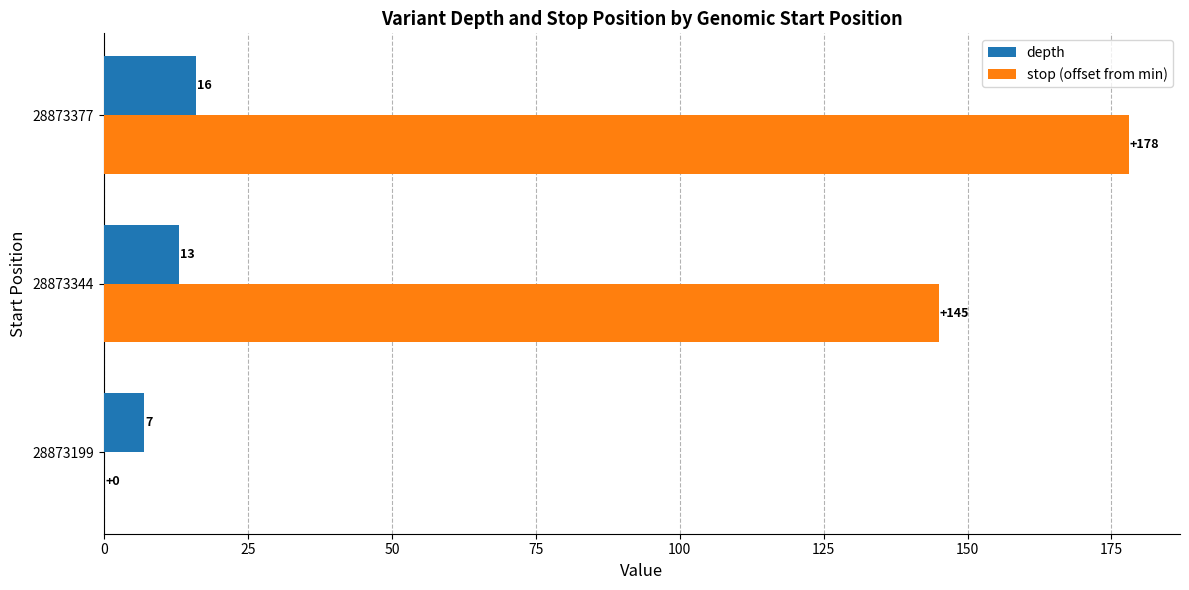

How many values in stop (offset from min) are above zero?

2